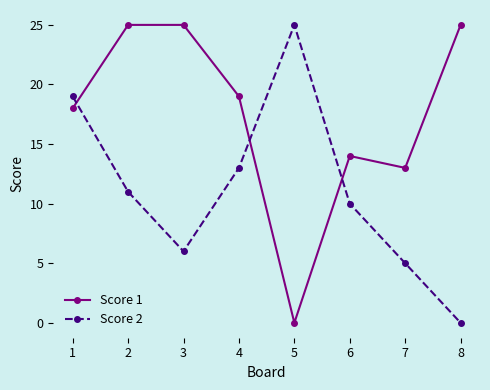

Reading left to right, transcribe all the data shown in this chart.

Score 1: 18	25	25	19	0	14	13	25
Score 2: 19	11	6	13	25	10	5	0